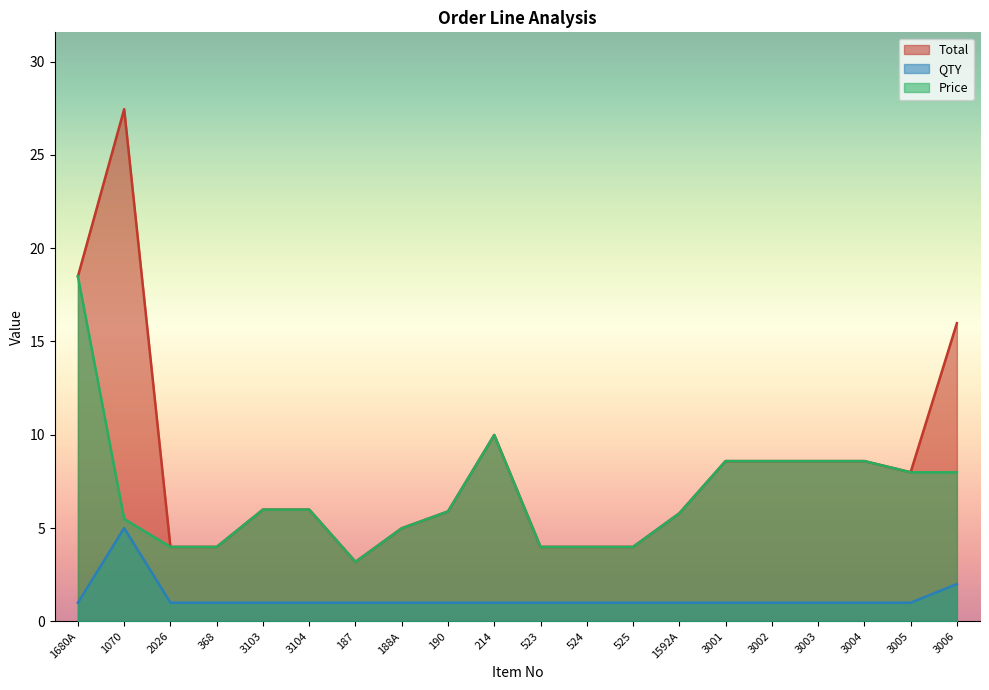

What is the label of the 19th point from the left?

3005